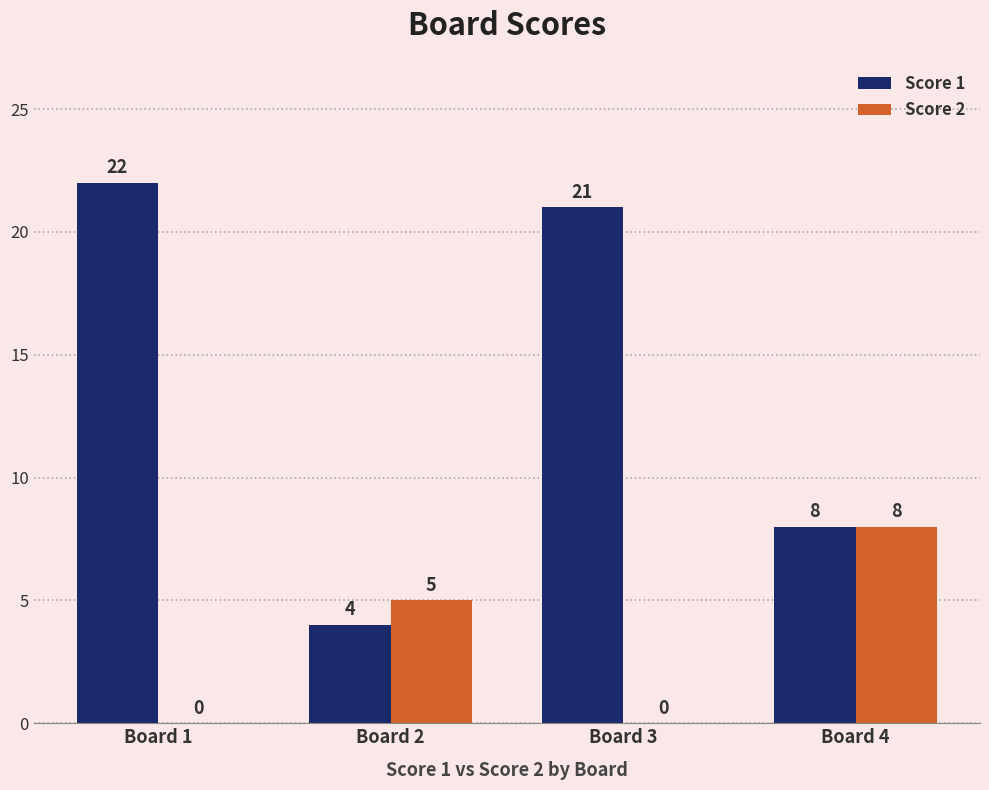

Which series has the largest total across all categories?

Score 1